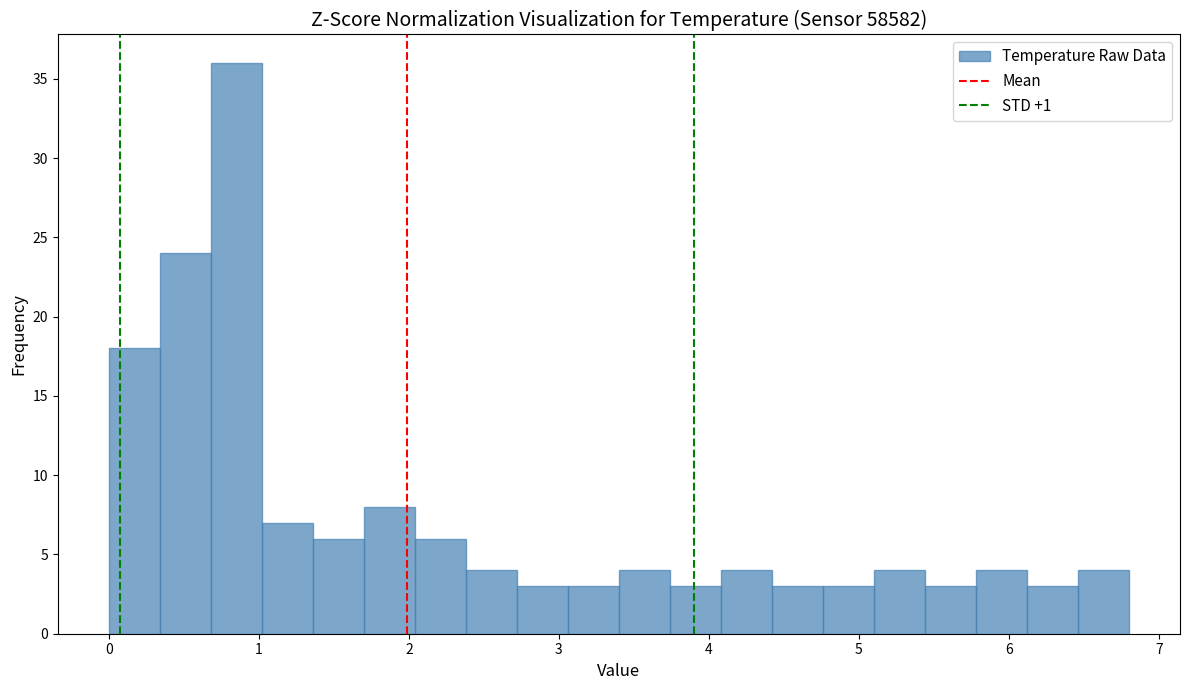

Around what value on the x-axis is the tallest bar? Give the approximate position of its centre, as read against the axis.

0.9